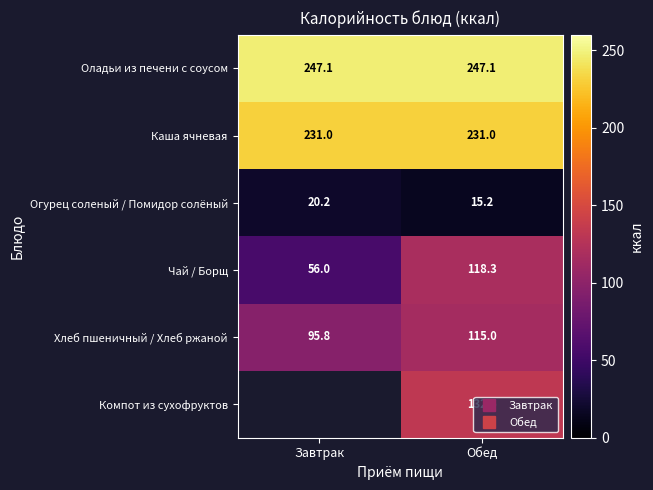

The value of Огурец соленый / Помидор солёный at Завтрак is 27.7. True or false?

False